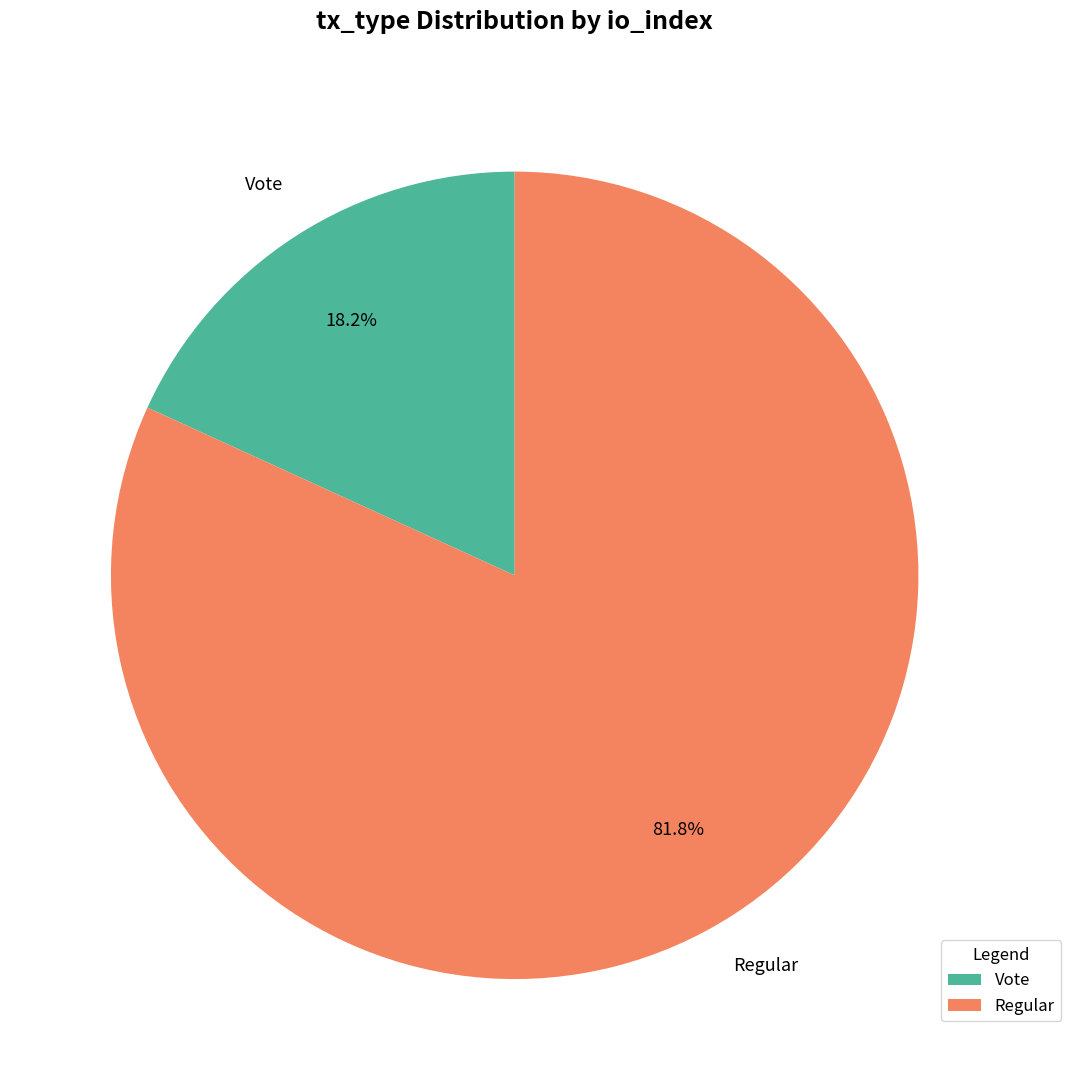

How many segments does this pie chart have?

2